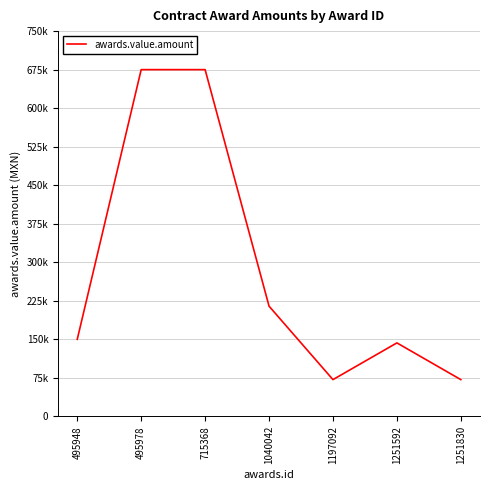

Does the chart have visible grid lines?

Yes